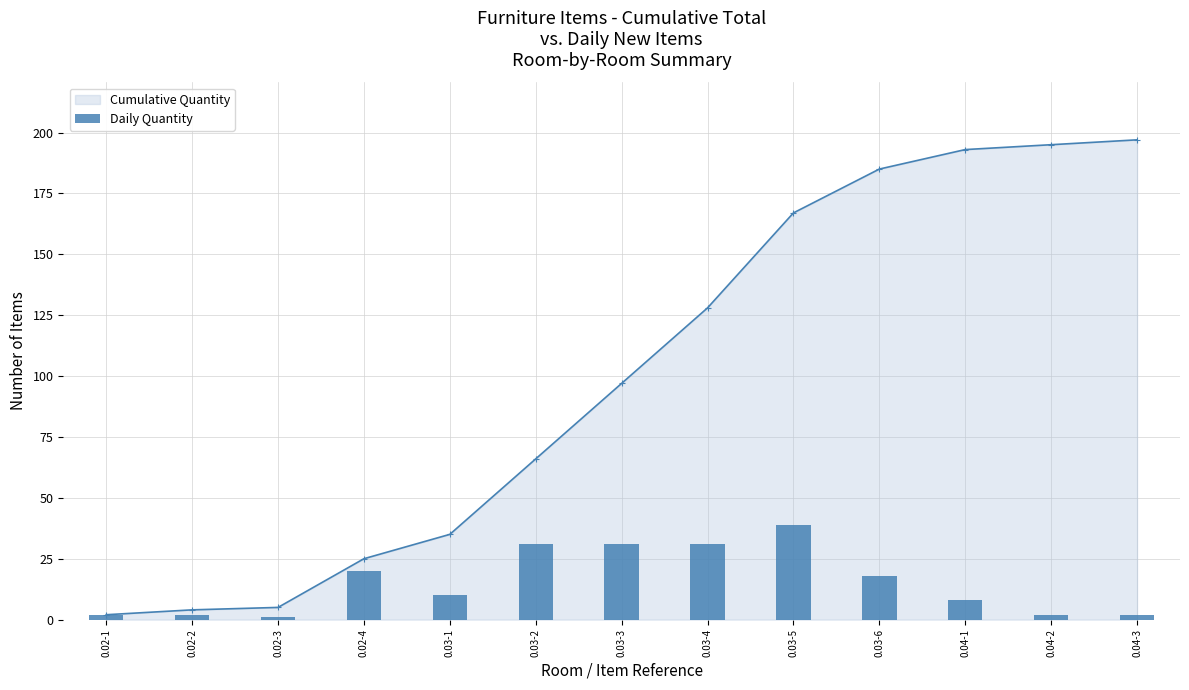

Rank the categories by value from lowest to highest.

0.02-3, 0.02-1, 0.02-2, 0.04-2, 0.04-3, 0.04-1, 0.03-1, 0.03-6, 0.02-4, 0.03-2, 0.03-3, 0.03-4, 0.03-5